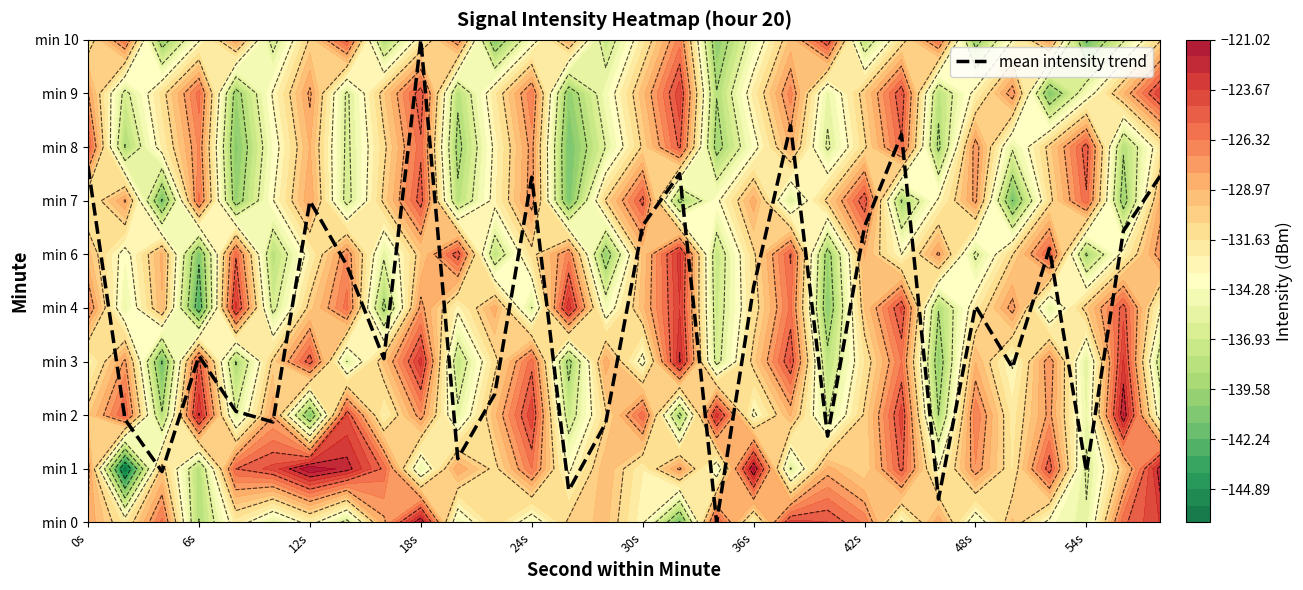

The value at 22 is 11.5. True or false?

False